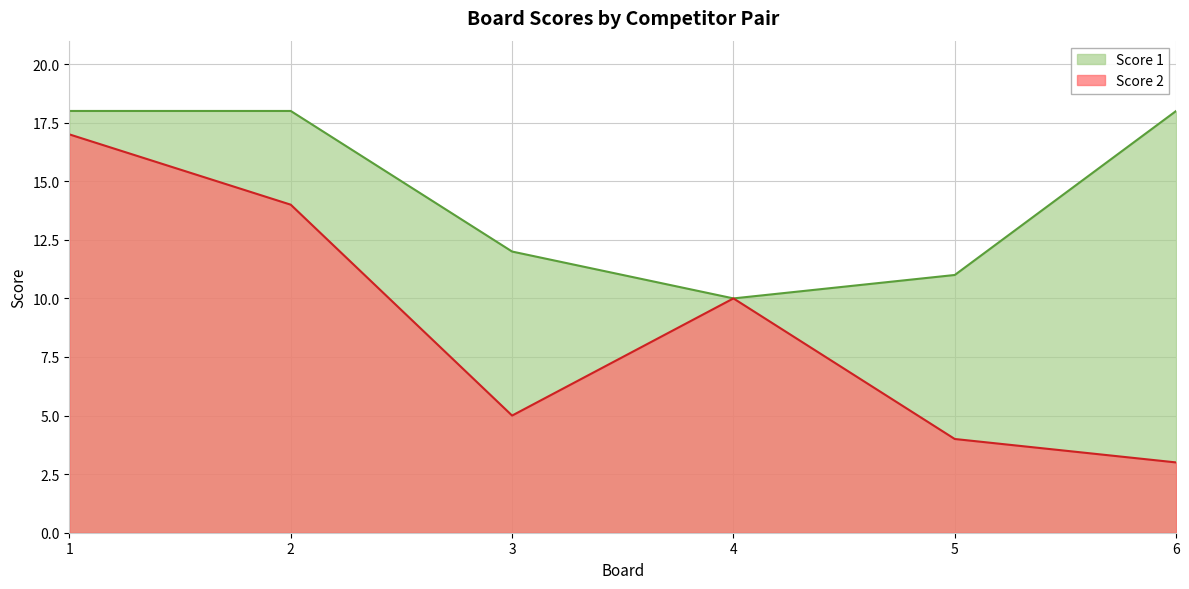

What is the difference between the maximum and minimum values in the Score 1 series?

8